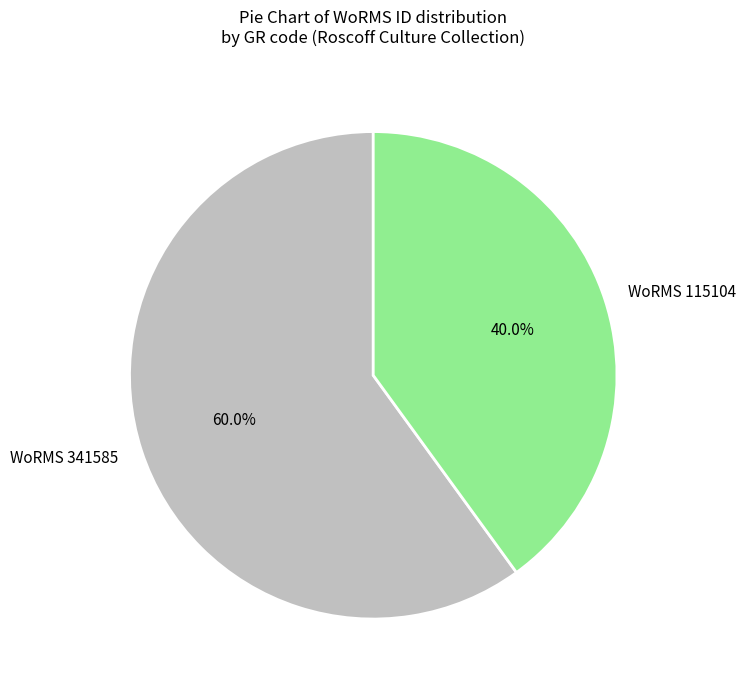

Rank the categories by value from lowest to highest.

WoRMS 115104, WoRMS 341585